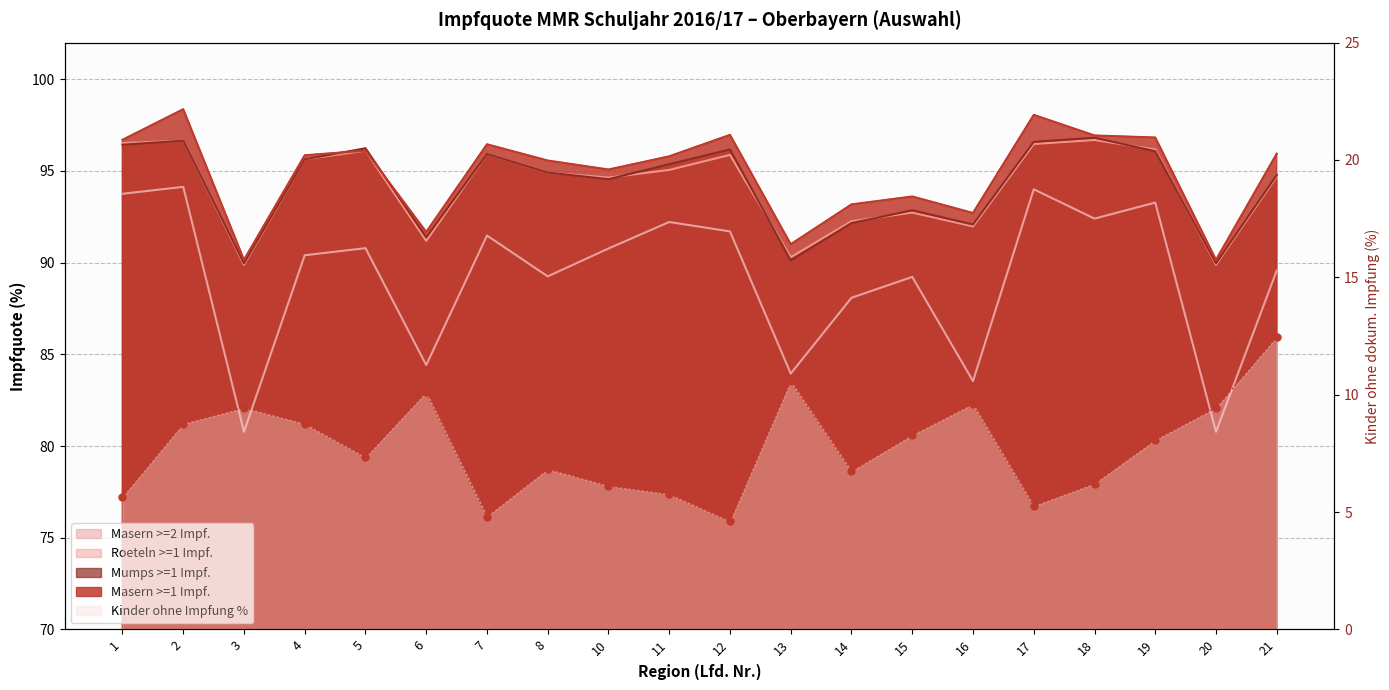

How many interior local peaks does the Masern >=2 Impf. series have?

7